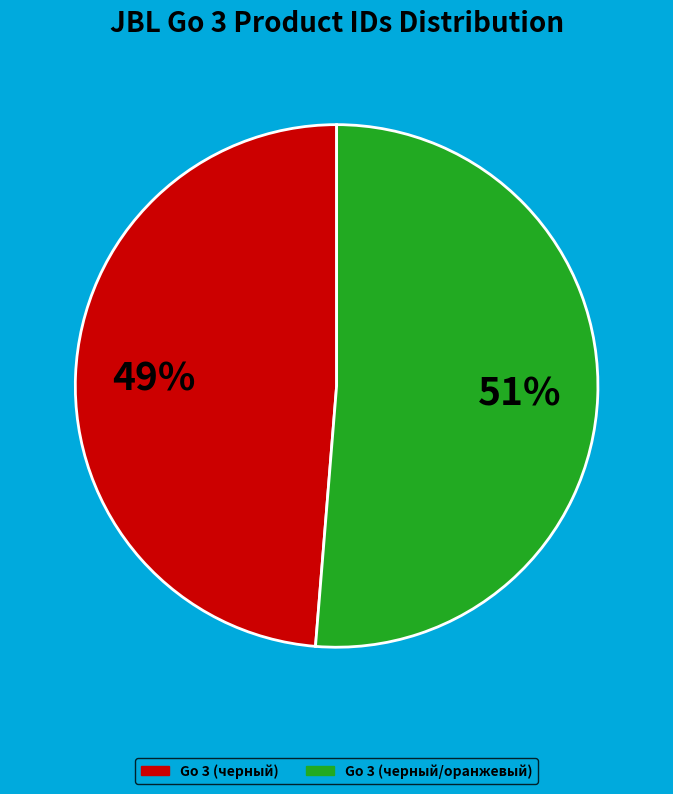

Does Go 3 (черный) represent more than half of the total?

No